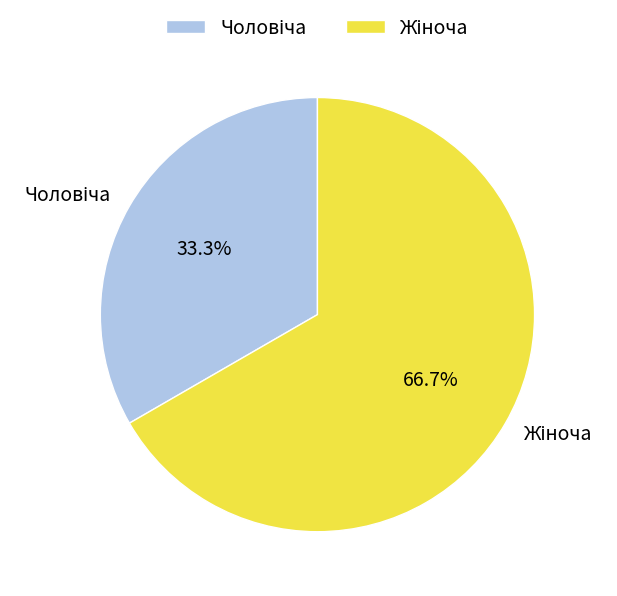

How many segments does this pie chart have?

2